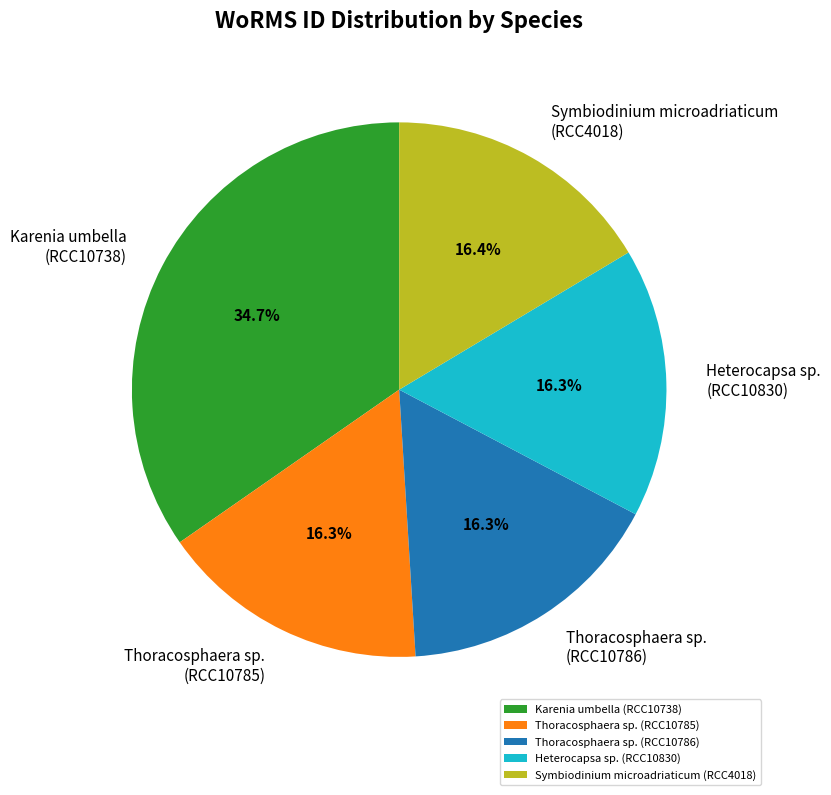

Which category has the biggest portion of the pie?

Karenia umbella (RCC10738)